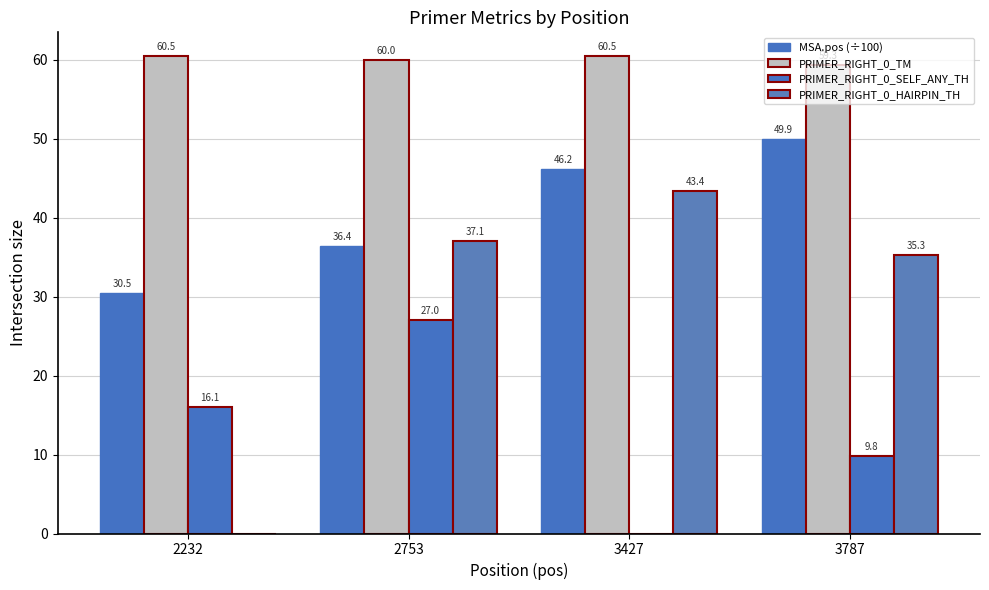

How many groups of bars are there?

4